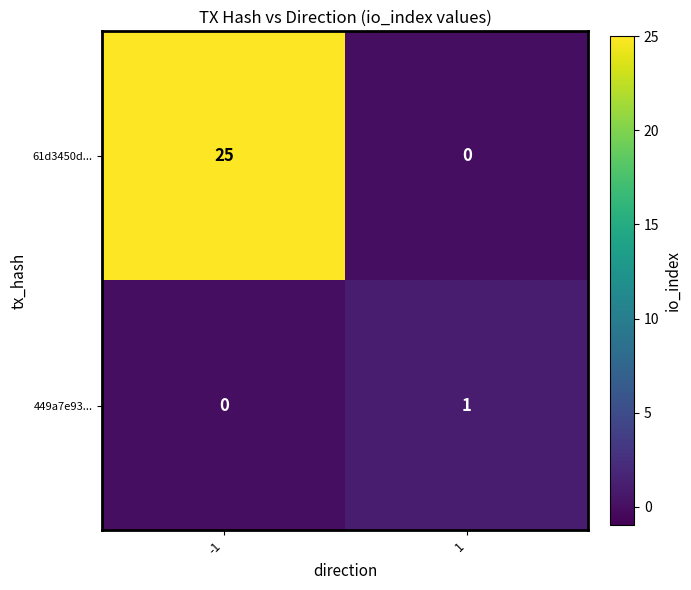

What is the sum of all 61d3450d... values?

25